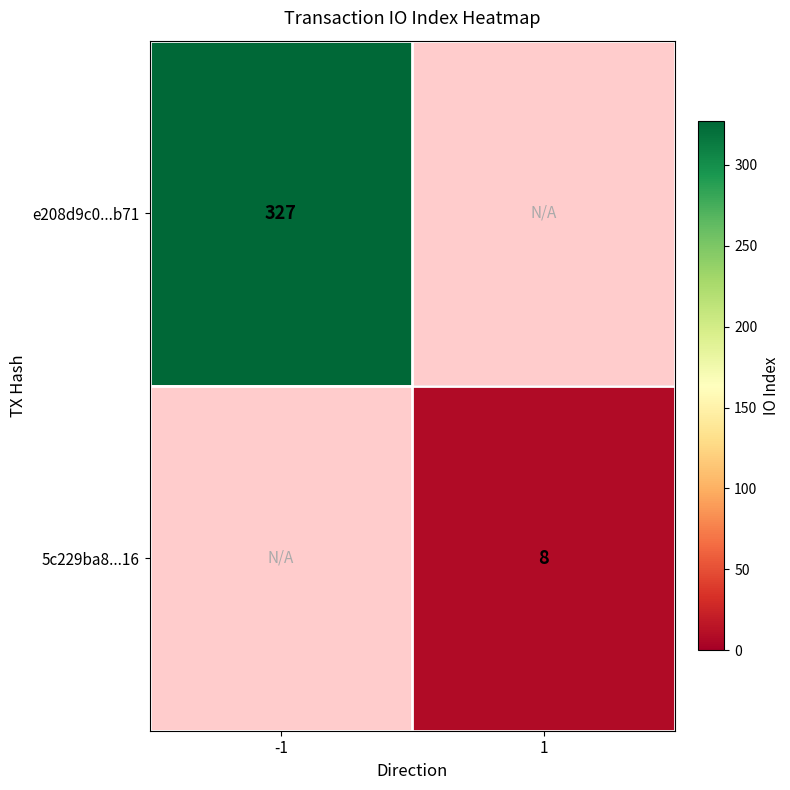

What is the greatest value displayed?

327.0